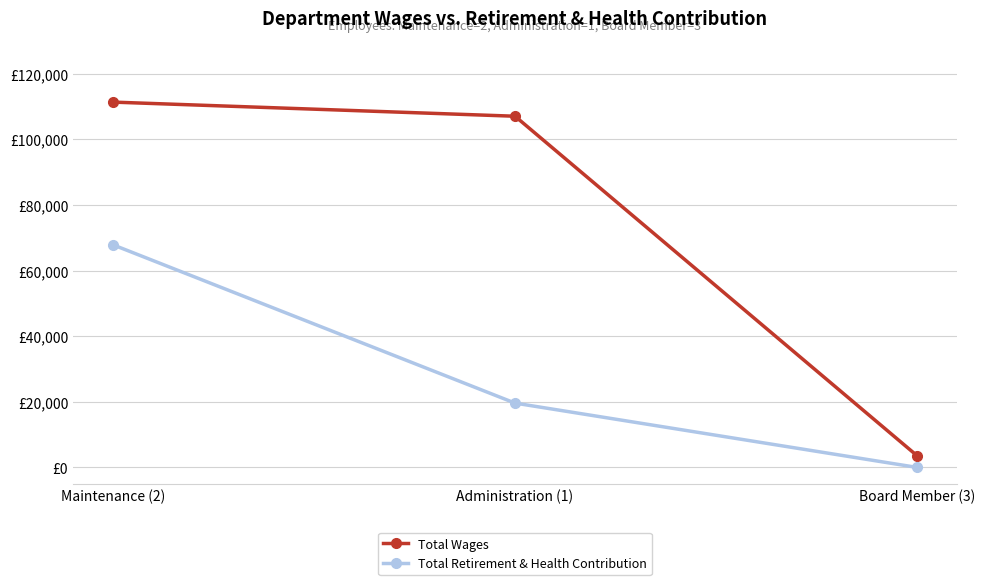

Which category has the highest value across all series?

Maintenance (2)